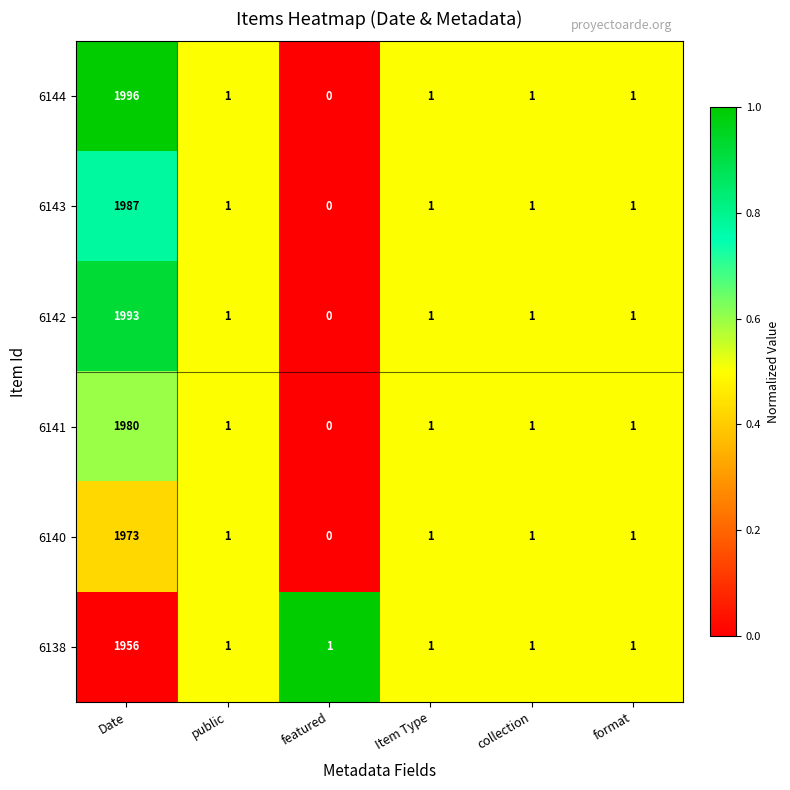

What is the difference between the maximum and minimum values in the 6141 series?

1980